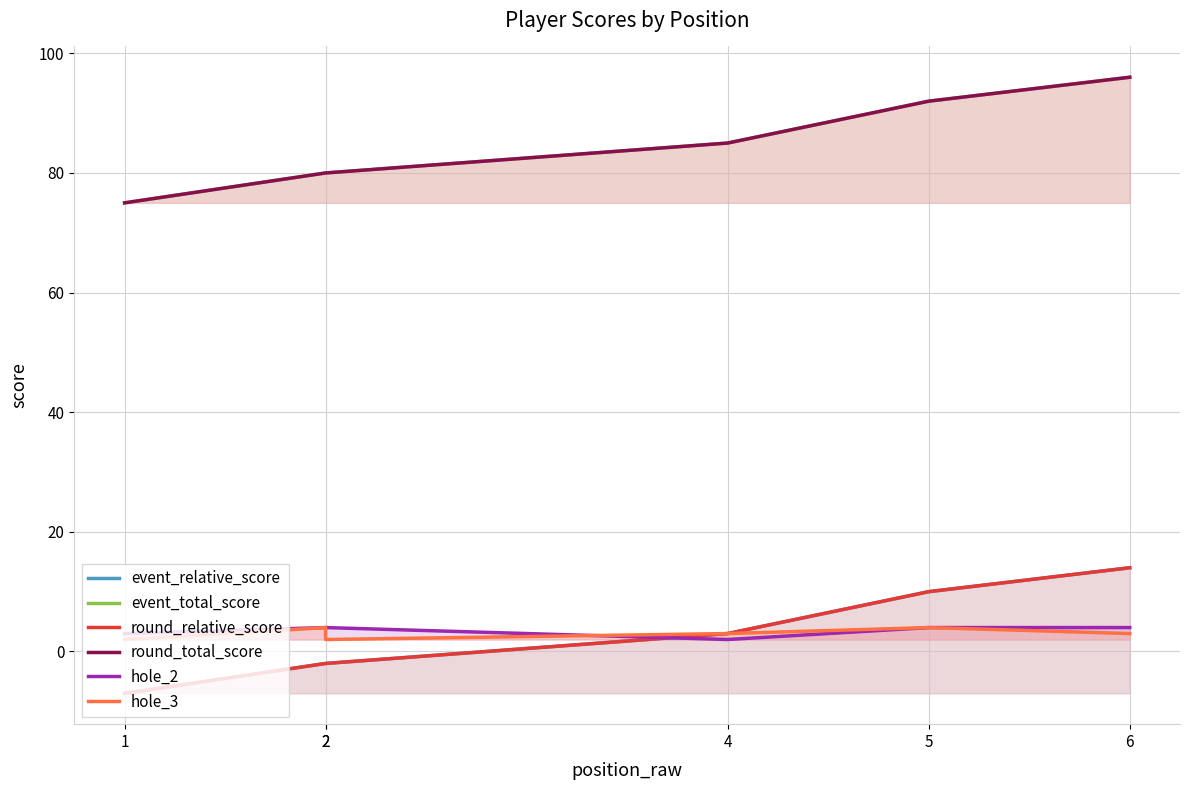

What is the total value across all series at 4?

181